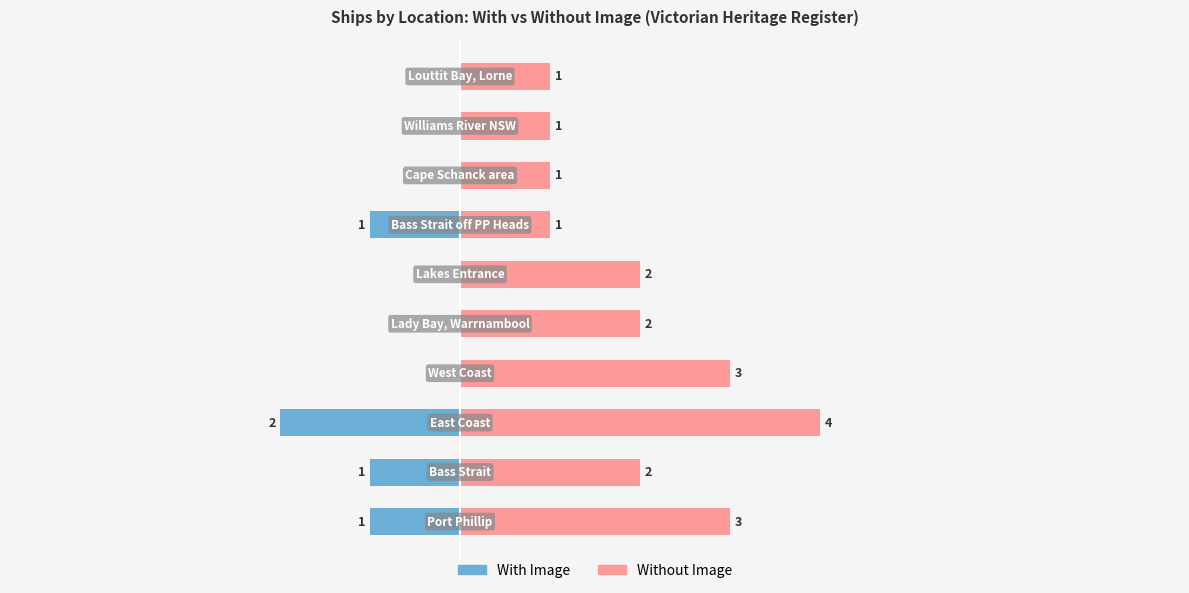

The Without Image series shows 1 at 8. True or false?

True